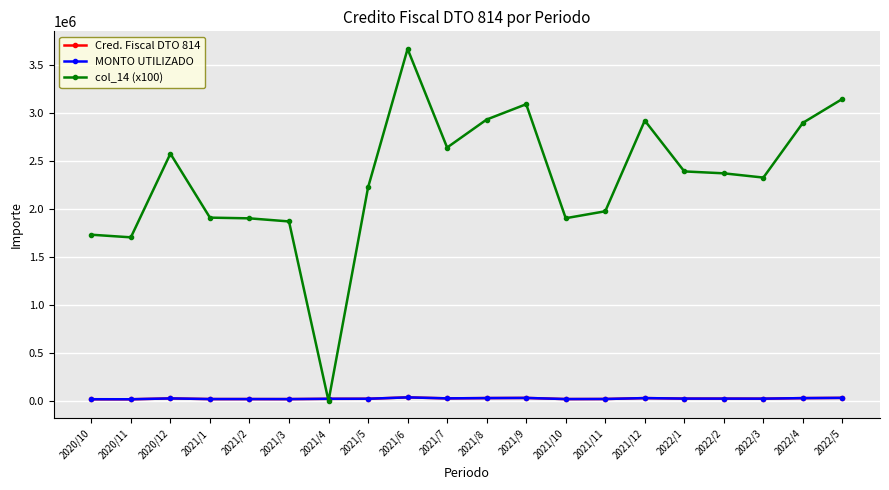

Which series has the widest spread of values?

col_14 (x100)